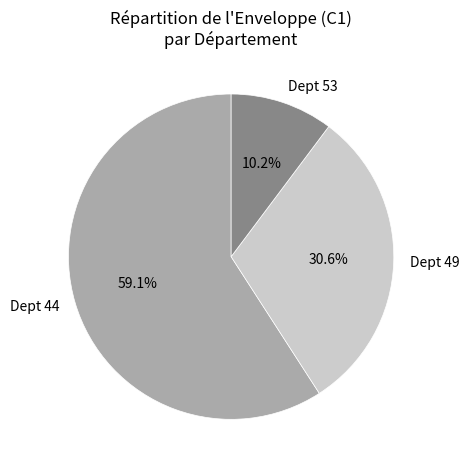

Approximately how many times larger is the value at Dept 53 compared to Dept 49?

0.3